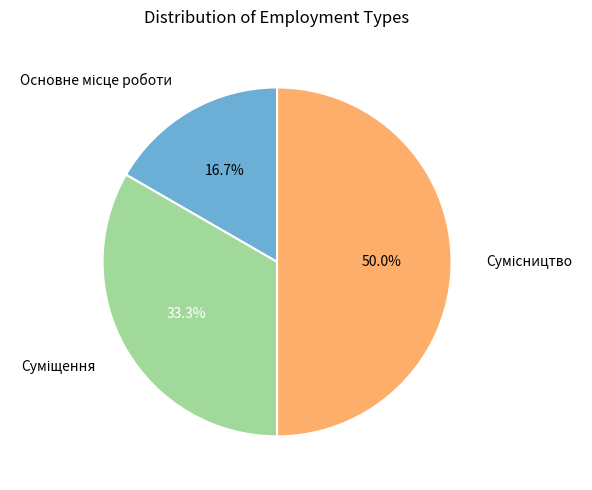

Rank the categories by value from highest to lowest.

Сумісництво, Суміщення, Основне місце роботи